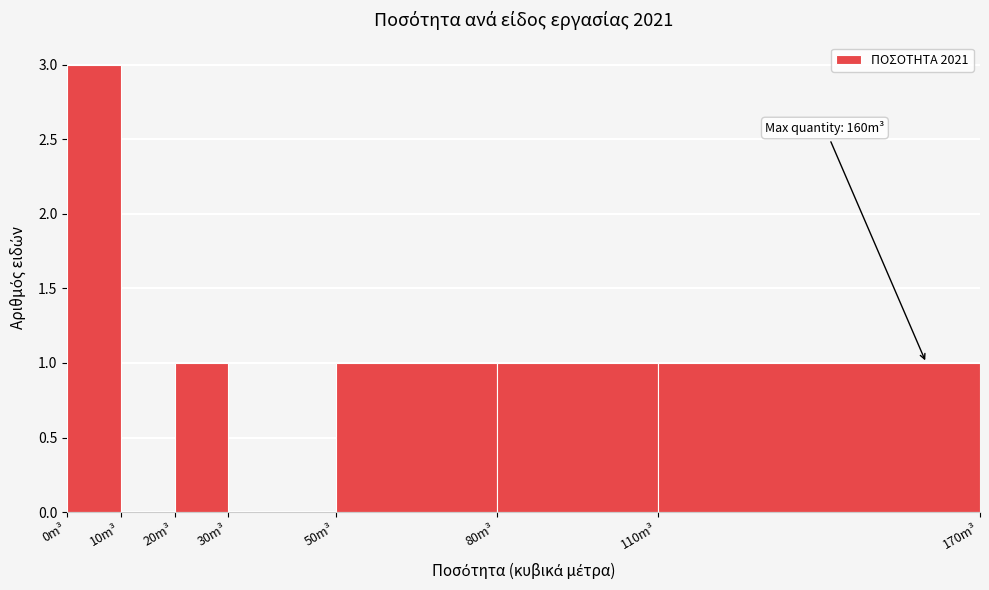

Over which range of the x-axis is the bar tallest?

0 to 10